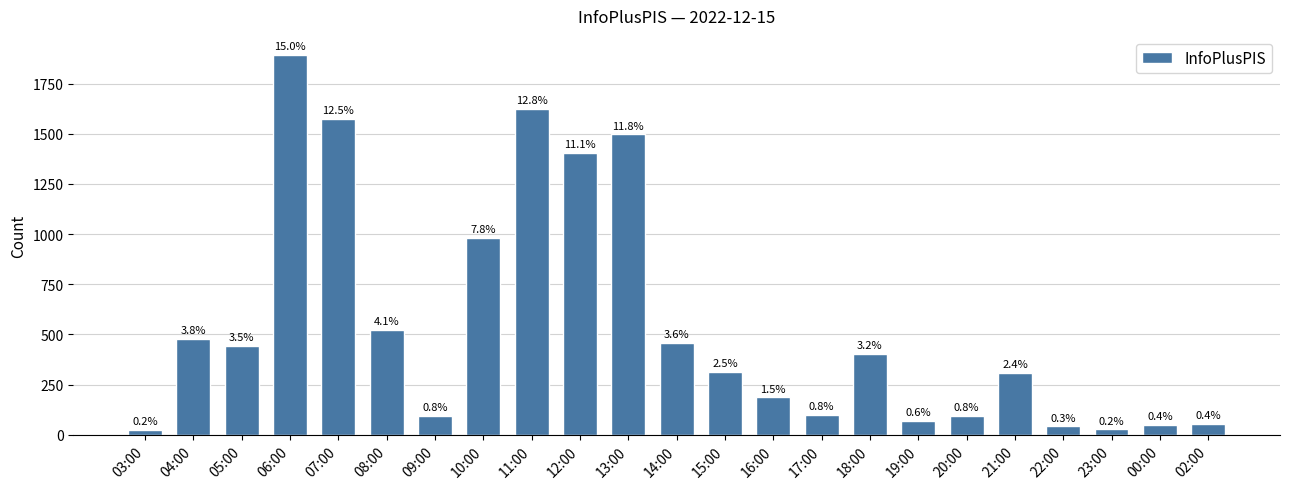

What is the smallest value displayed?

26